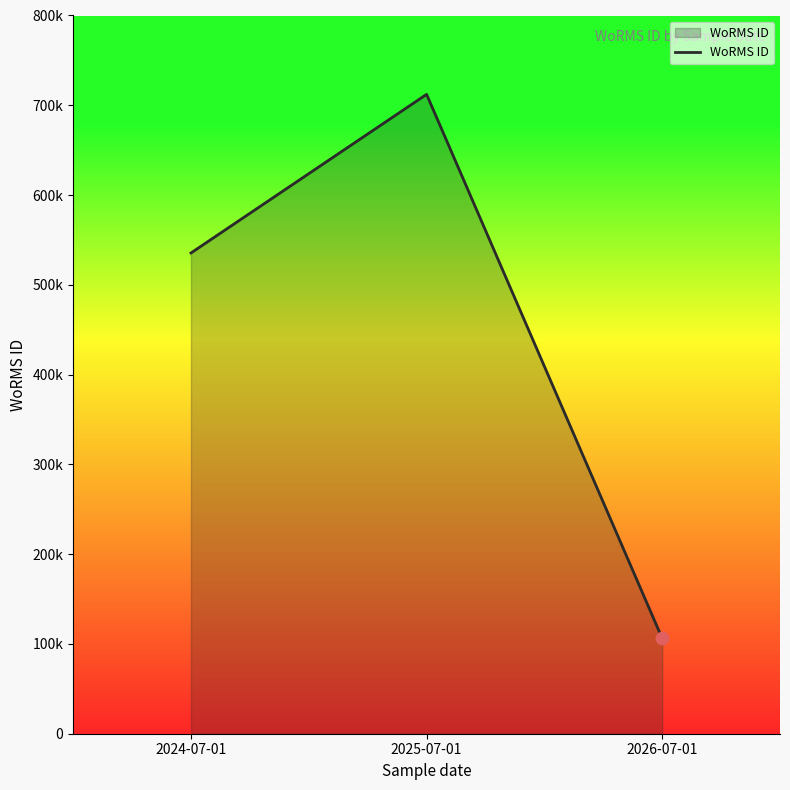

Which has a higher value, 2025-07-01 or 2024-07-01?

2025-07-01